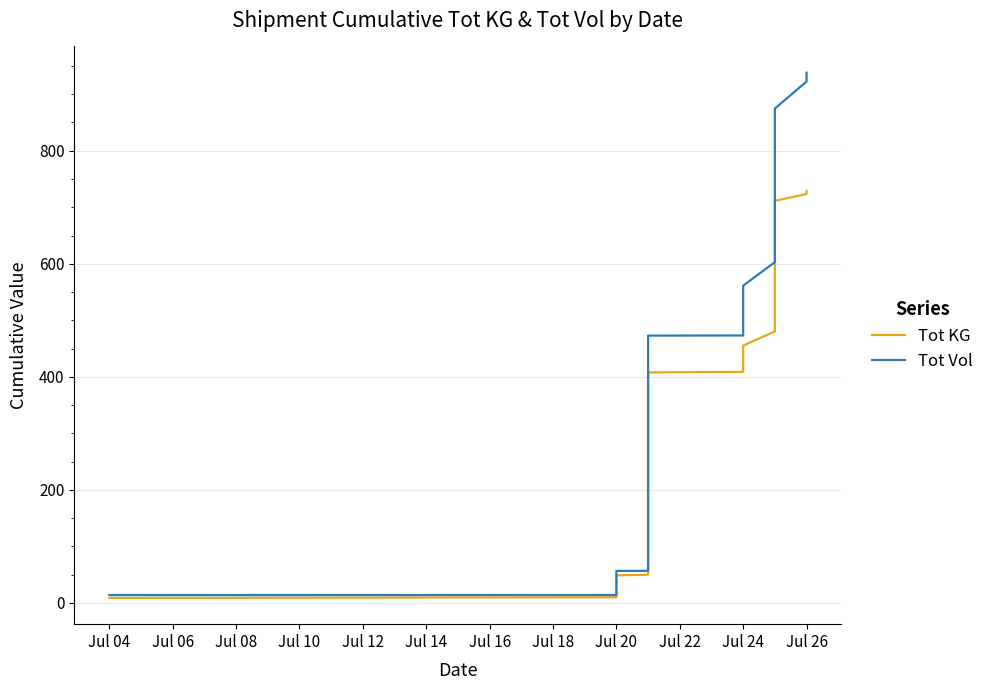

Does the chart have visible grid lines?

Yes